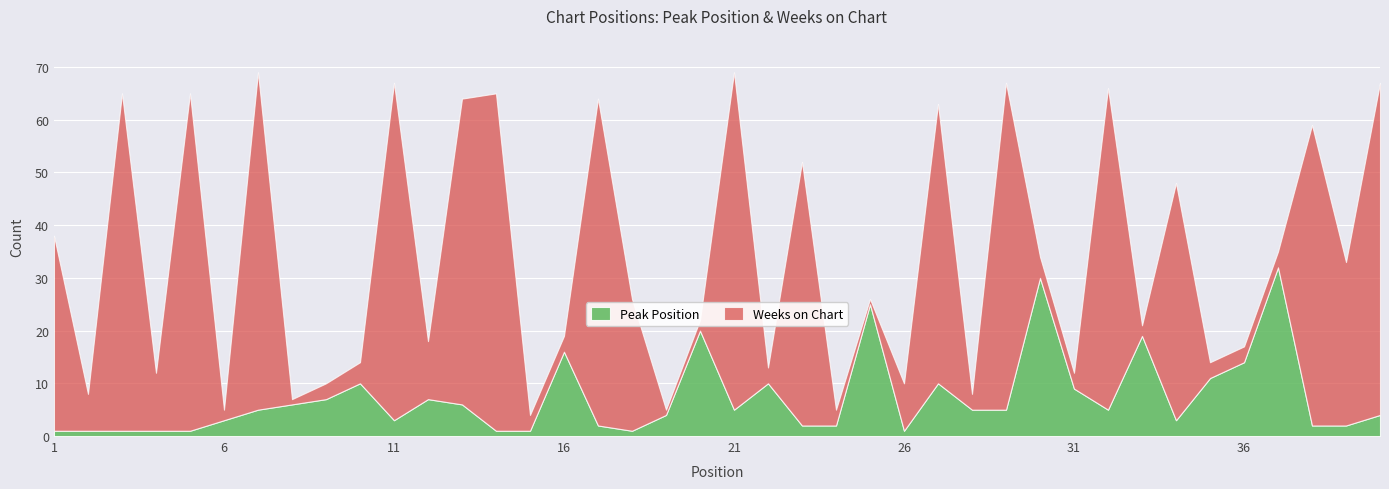

Reading left to right, what are all the values shown in this chart?

Peak Position: 1	1	1	1	1	3	5	6	7	10	3	7	6	1	1	16	2	1	4	20	5	10	2	2	25	1	10	5	5	30	9	5	19	3	11	14	32	2	2	4
Weeks on Chart: 37	7	64	11	64	2	64	1	3	4	64	11	58	64	3	3	62	25	1	2	64	3	50	3	1	9	53	3	62	4	3	61	2	45	3	3	3	57	31	63